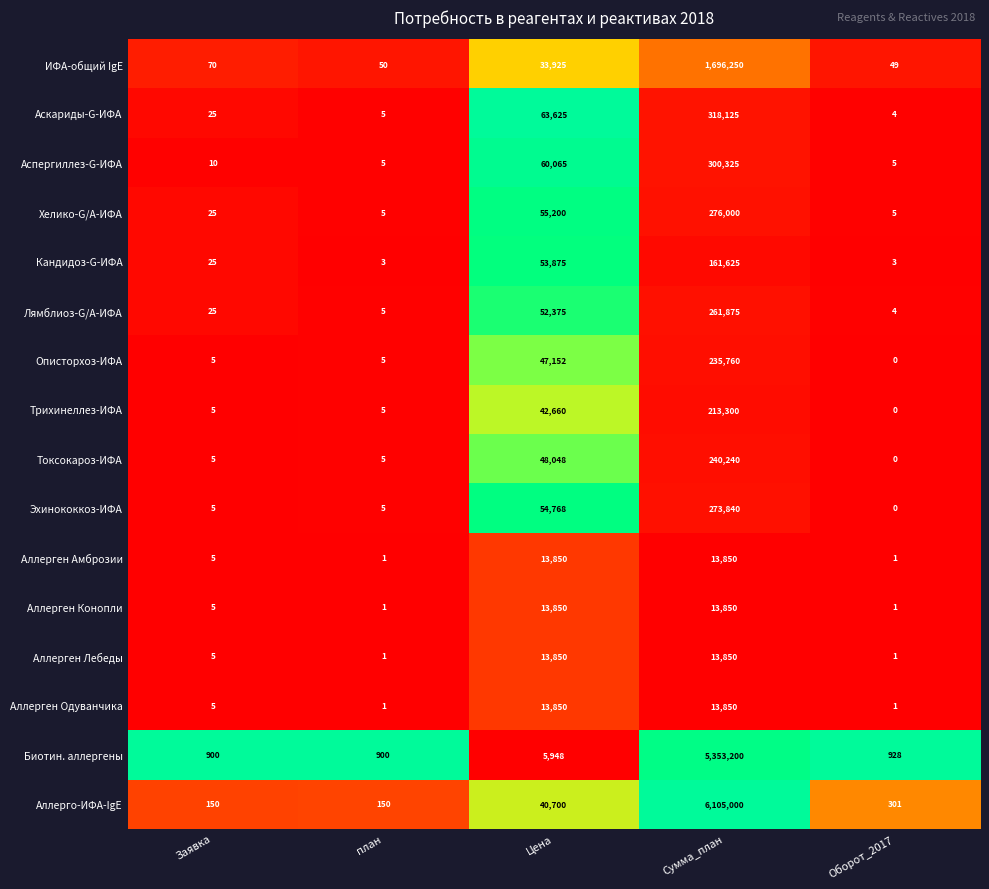

Is it true that Аллерген Лебеды equals 13850 at Сумма_план?

True